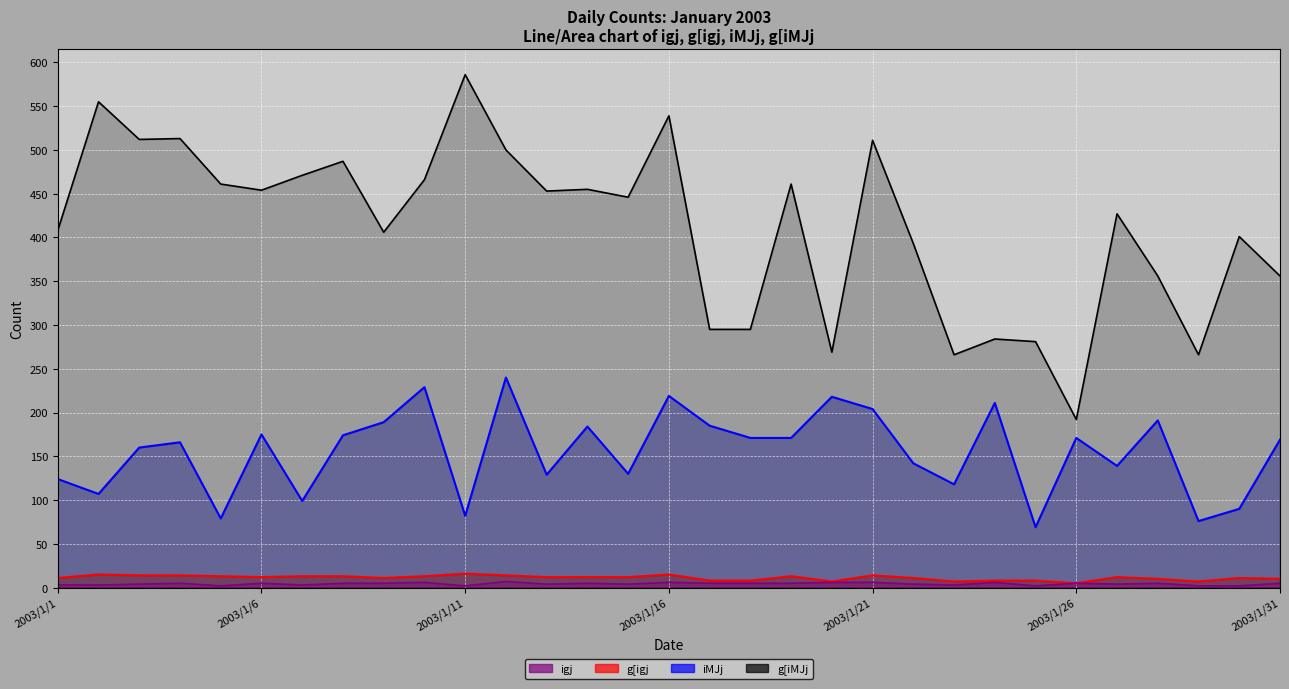

In igj, how many points are lower than both neighbors (excluding endpoints)?

8